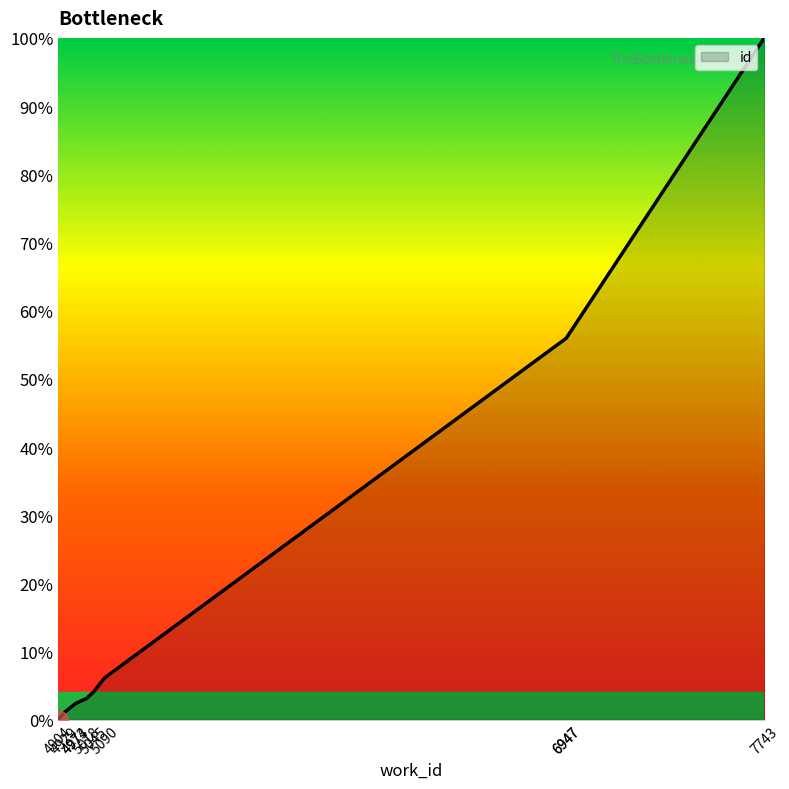

List the labels in order of value, largest first.

7743, 6947, 6947, 5090, 5045, 5018, 4974, 4973, 4929, 4904